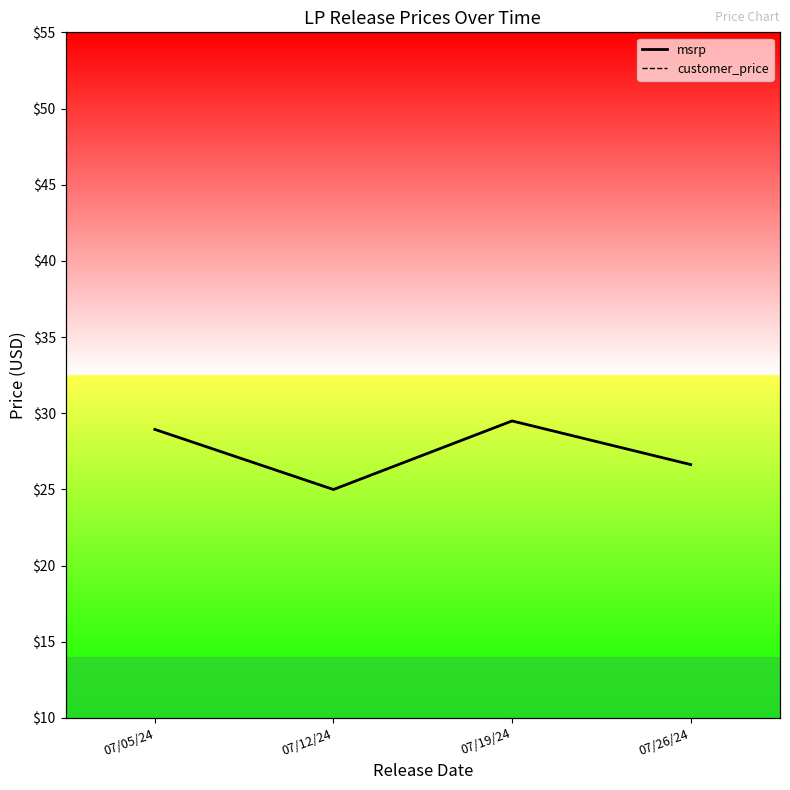

At how many categories does at least one series exceed 27?

2